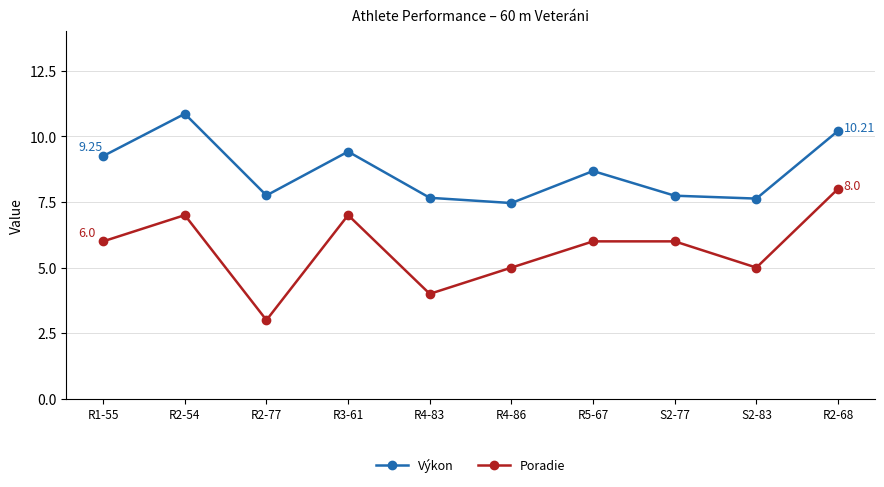

In Výkon, how many points are higher than both neighbors (excluding endpoints)?

3